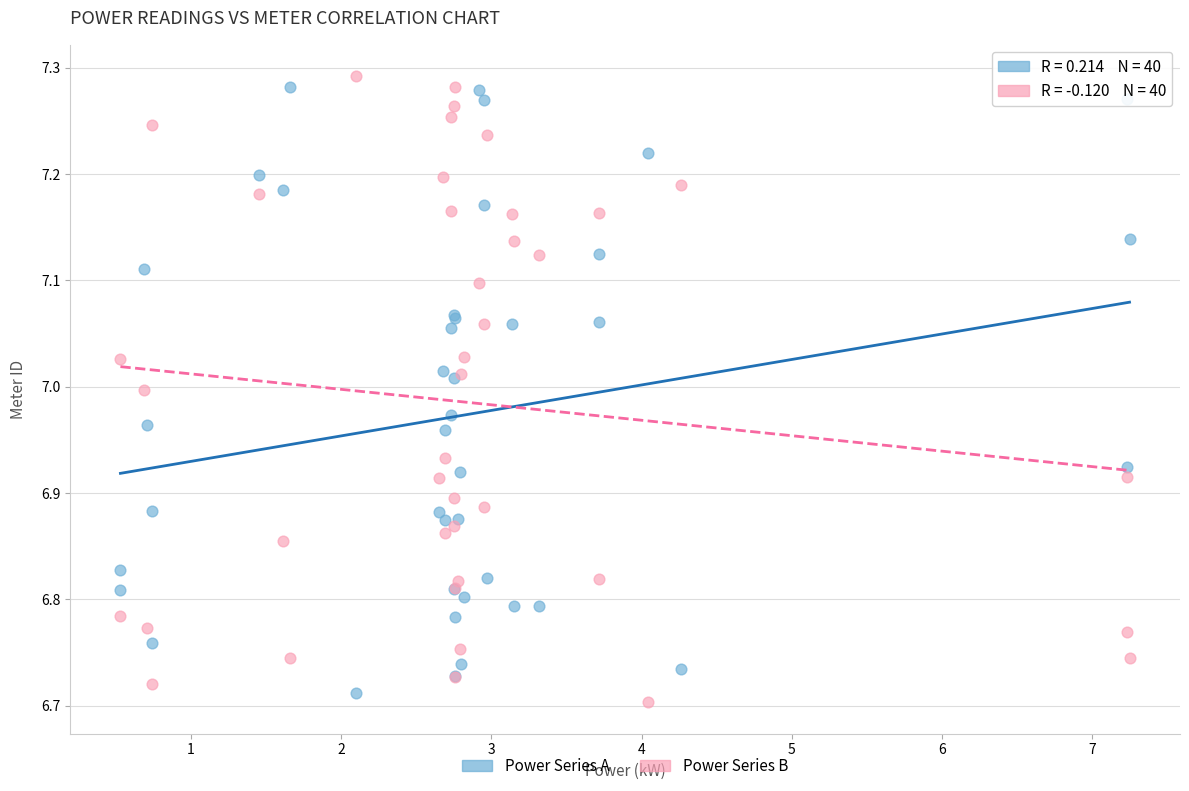

What are all the series names shown in the legend?

Power Series A, Power Series B